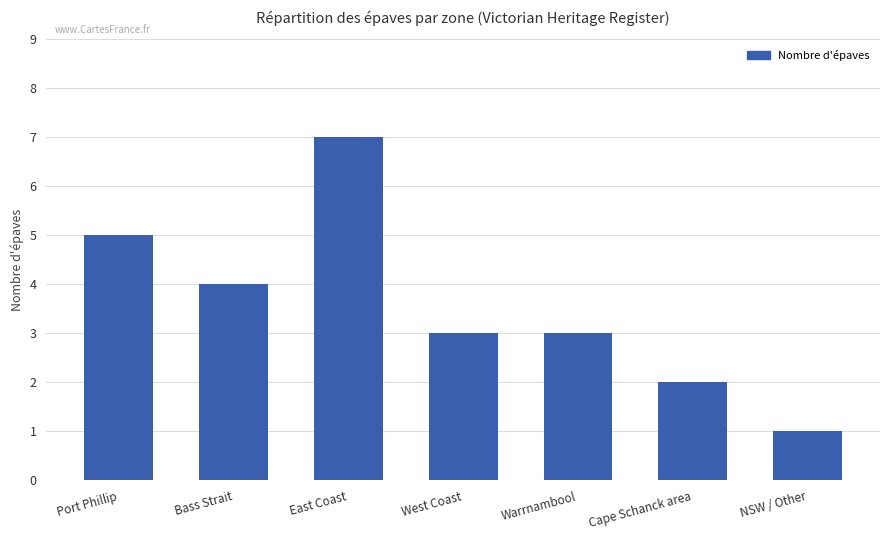

What is the average value?

4